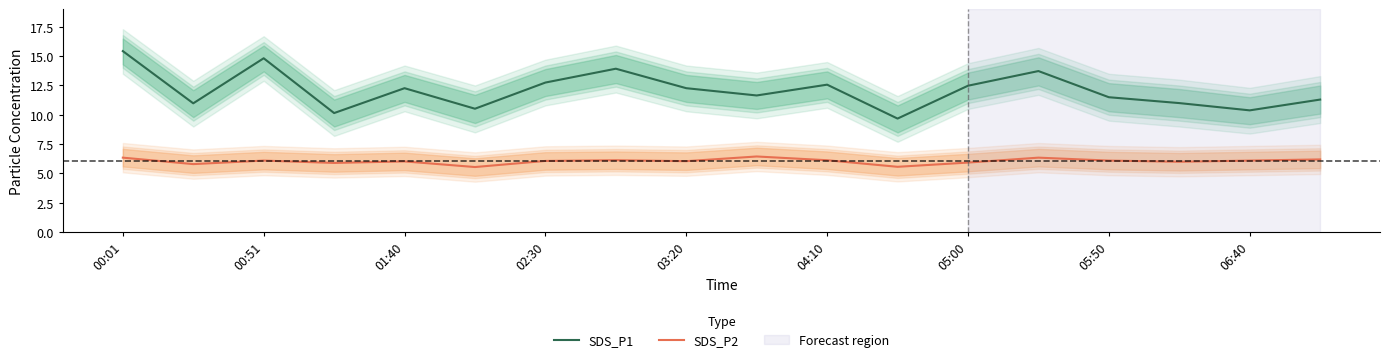

True or false: SDS_P1 and SDS_P2 cross at least once.

False